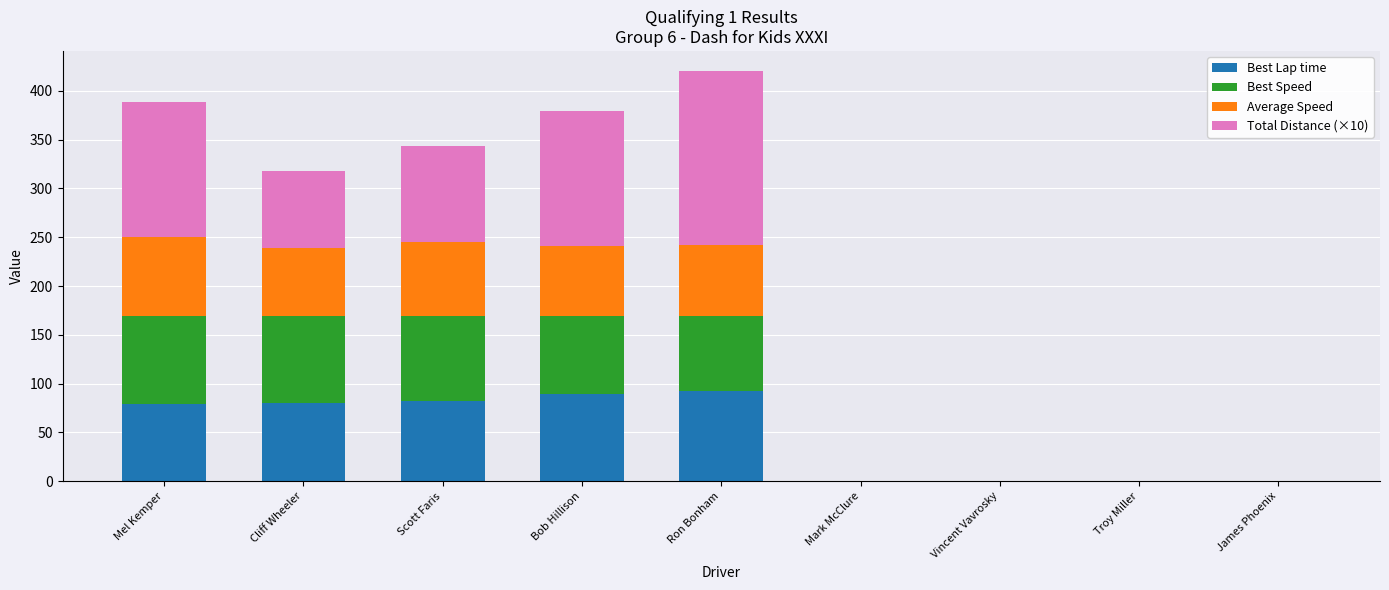

Is it true that Best Lap time equals 37.5 at Scott Faris?

False